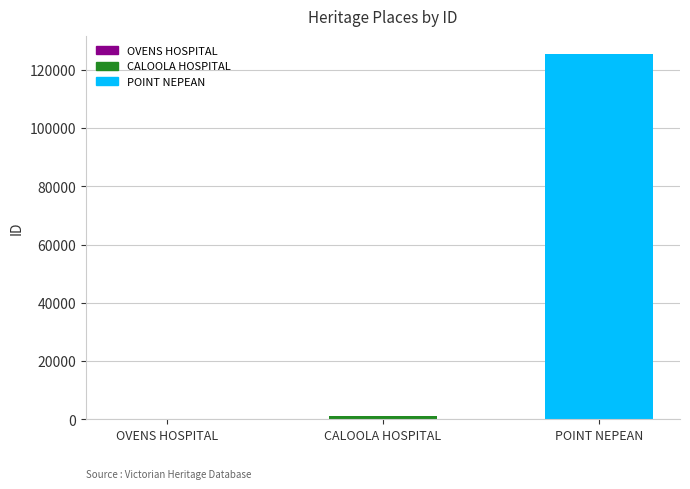

What is the difference between the maximum and minimum values?

125167